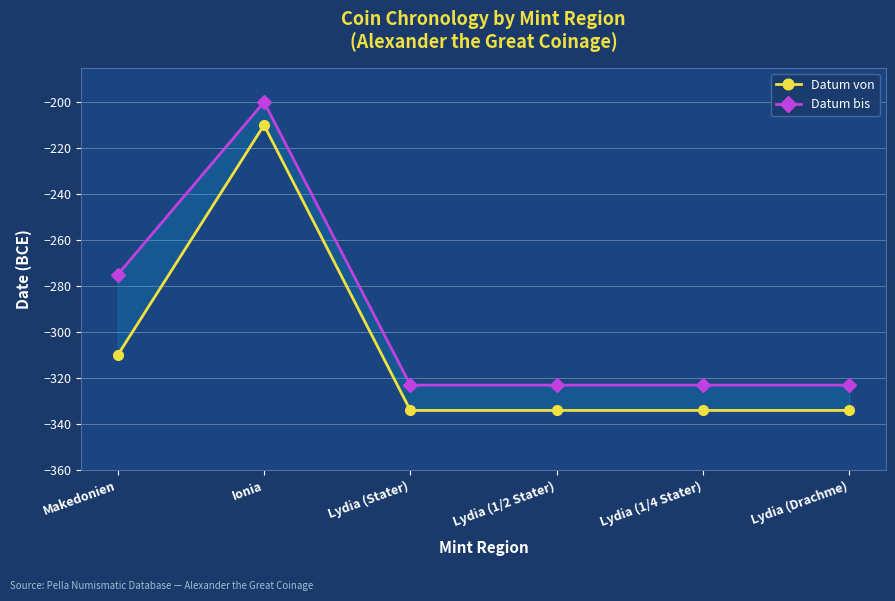

True or false: Datum bis has more than 2 points higher than both neighbors.

False